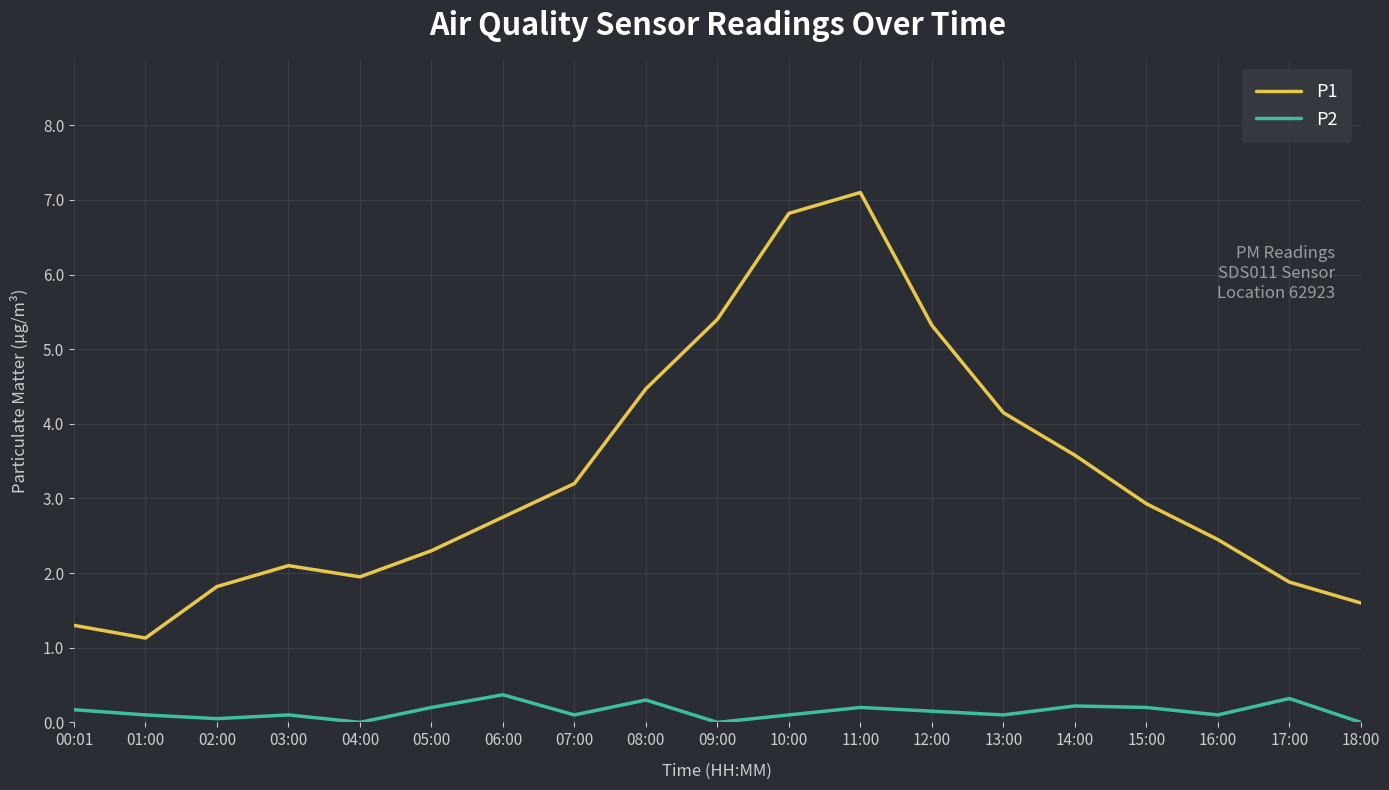

Which series has the largest range (max minus min)?

P1